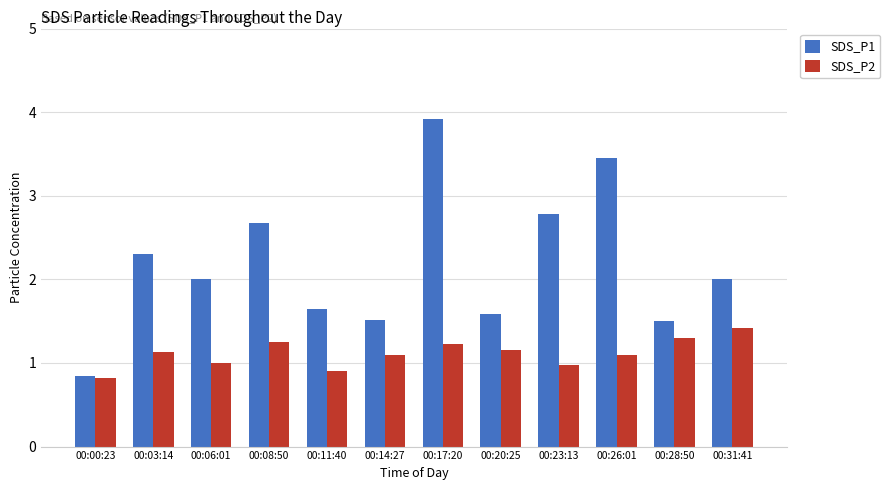

The SDS_P1 series shows 1.1 at 00:31:41. True or false?

False